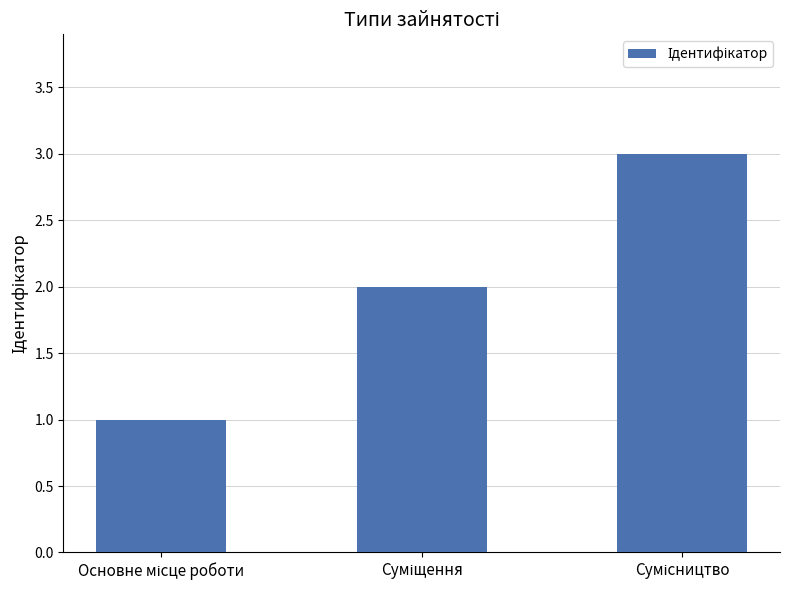

What is the sum of all values?

6